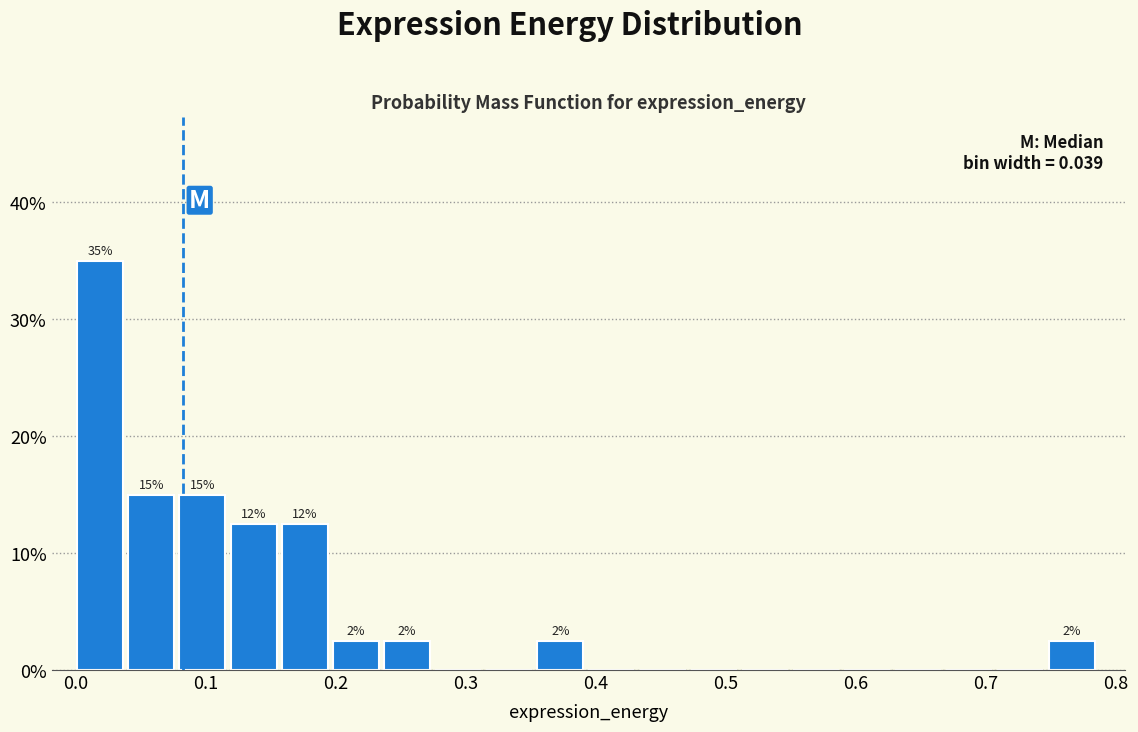

Read against the x-axis, roughly where is the centre of the tallest bar?

0.02